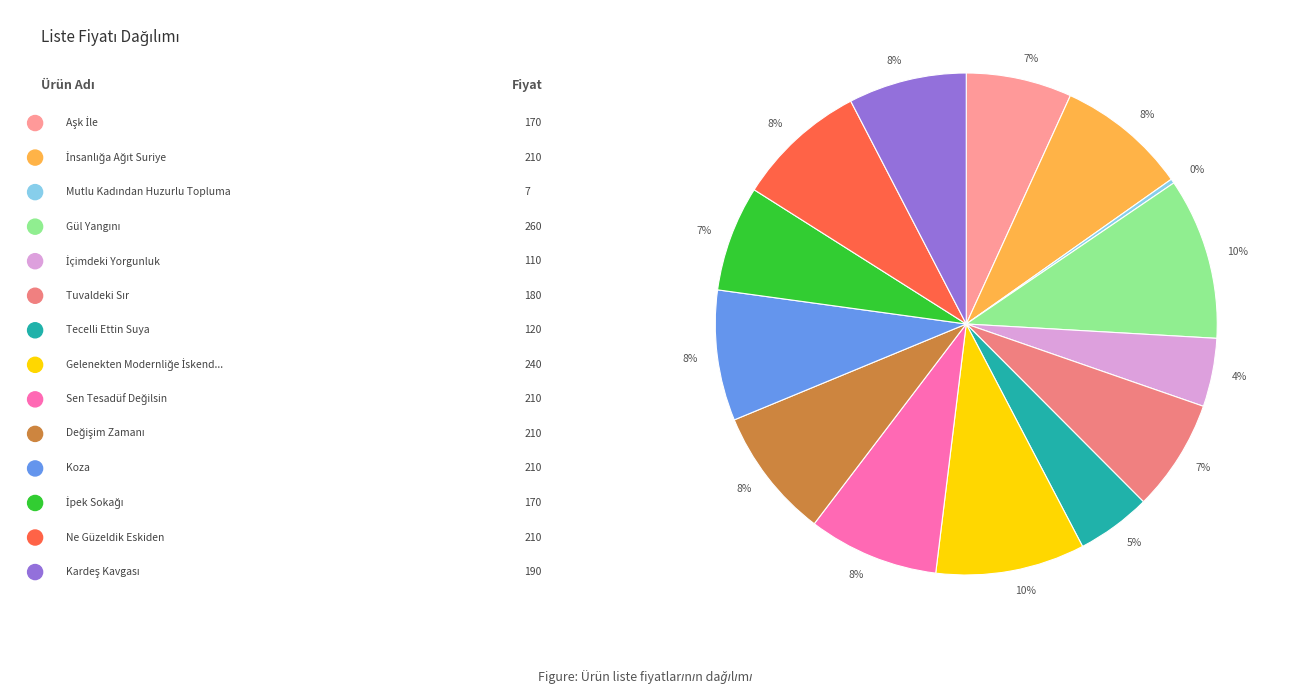

How many slices are in this pie chart?

14